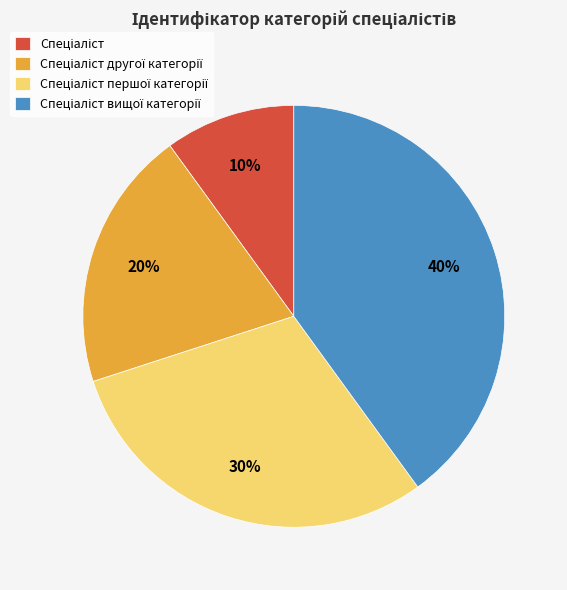

How many slices are in this pie chart?

4